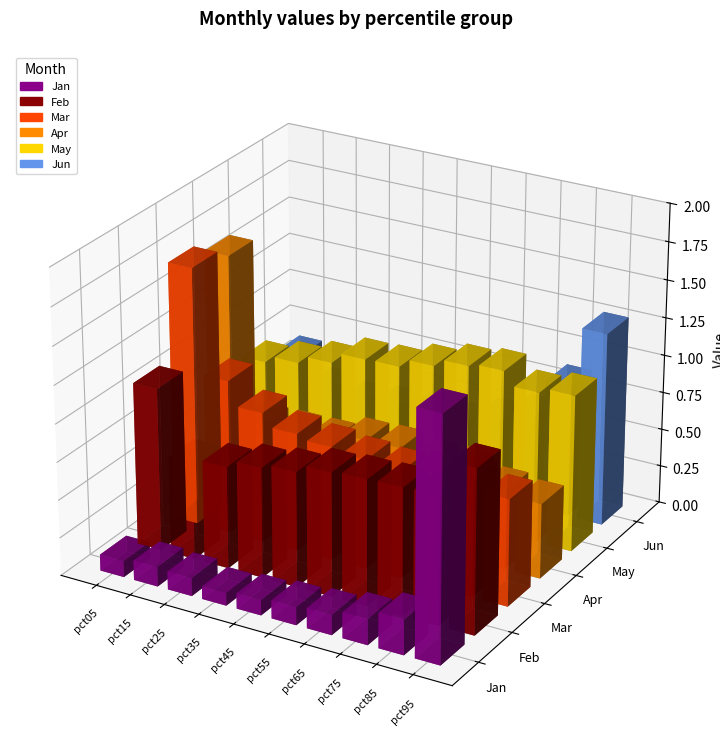

What is the sum of all Feb values?

8.3